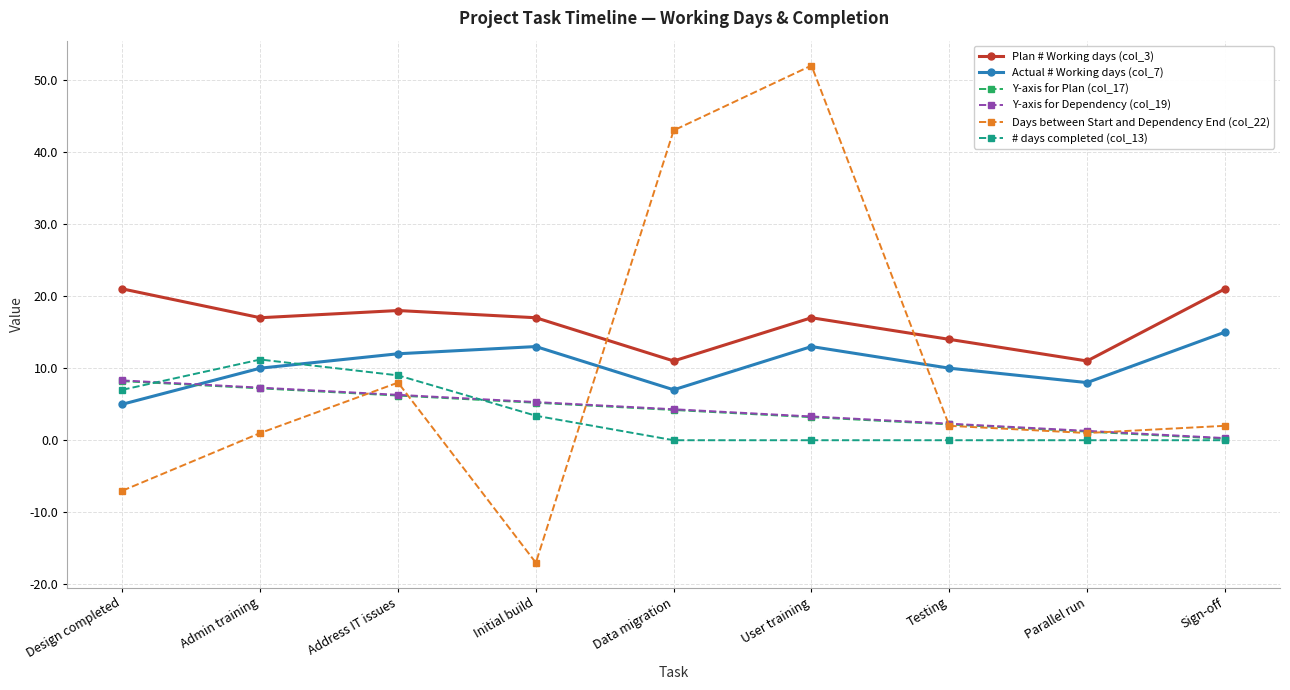

What position from the right is Design completed?

9